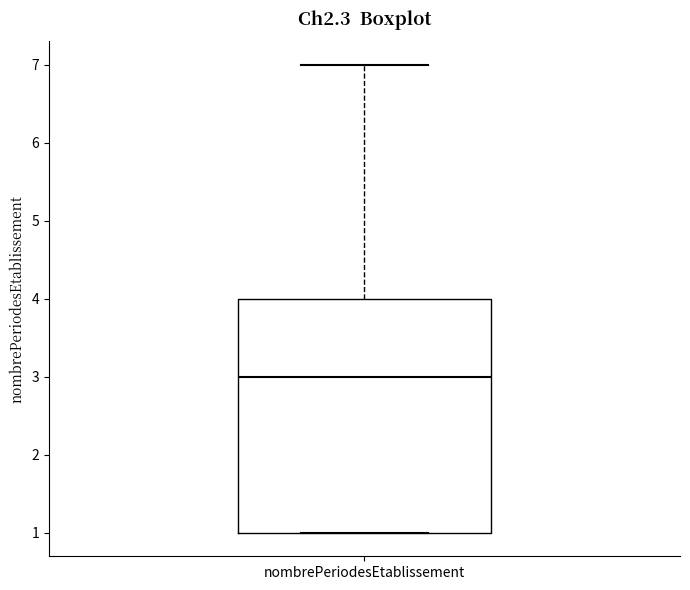

Where is the upper edge of the box for nombrePeriodesEtablissement on the y-axis? The values are not printed on the chart, so give them approximately, as read against the axis.

4